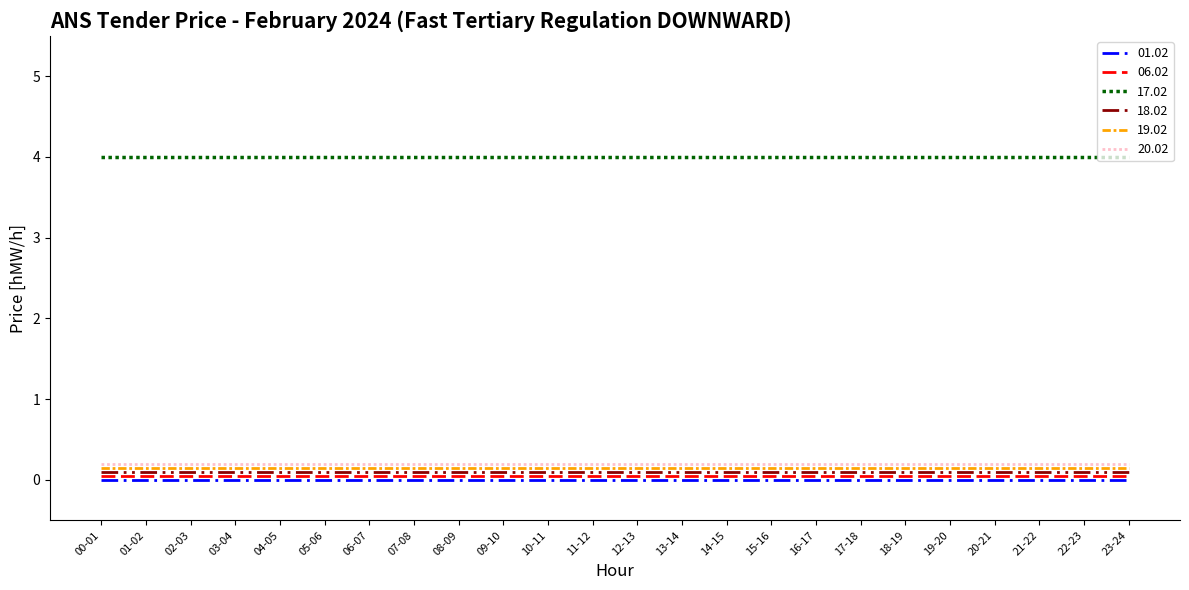

True or false: 19.02 and 01.02 cross at least once.

False